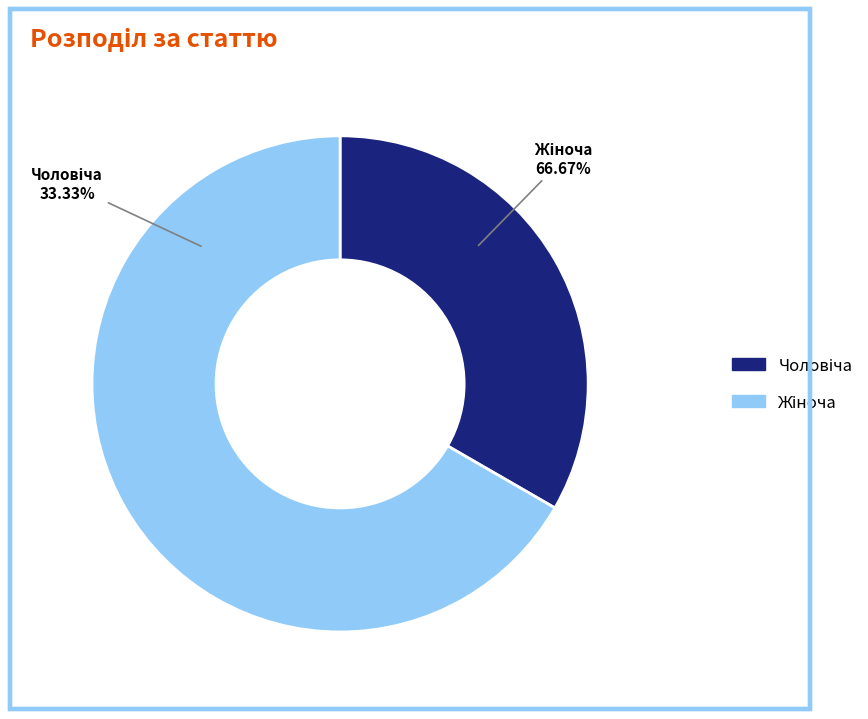

What is the total percentage of Жіноча and Чоловіча?

100.0%